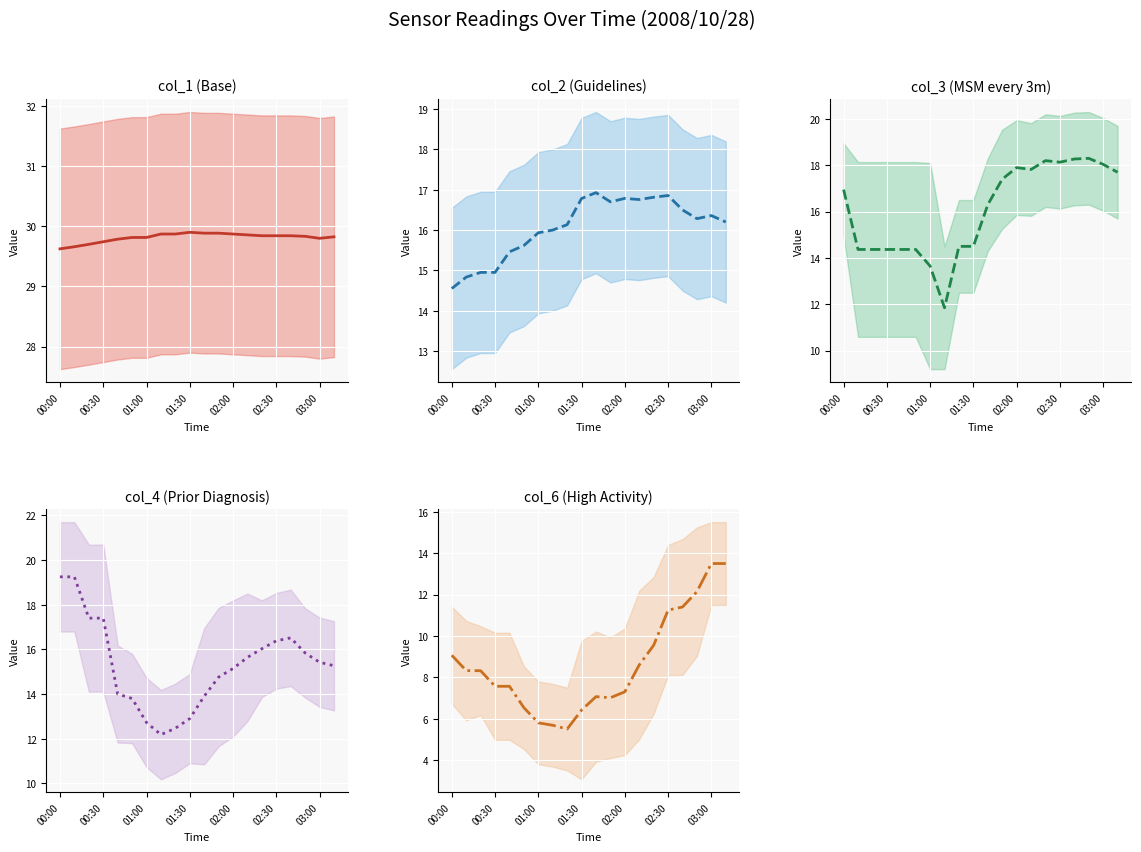

At which label does col_3 first exceed 16?

00:00